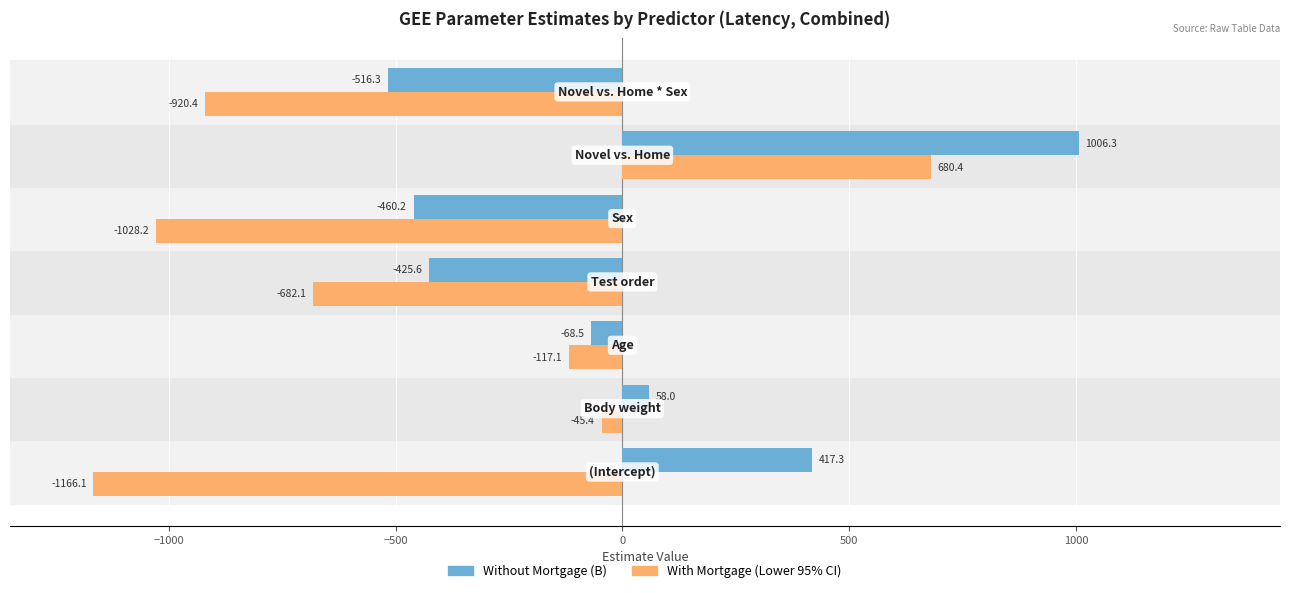

Rank the series by their average value, from lowest to highest.

With Mortgage (Lower 95% CI), Without Mortgage (B)